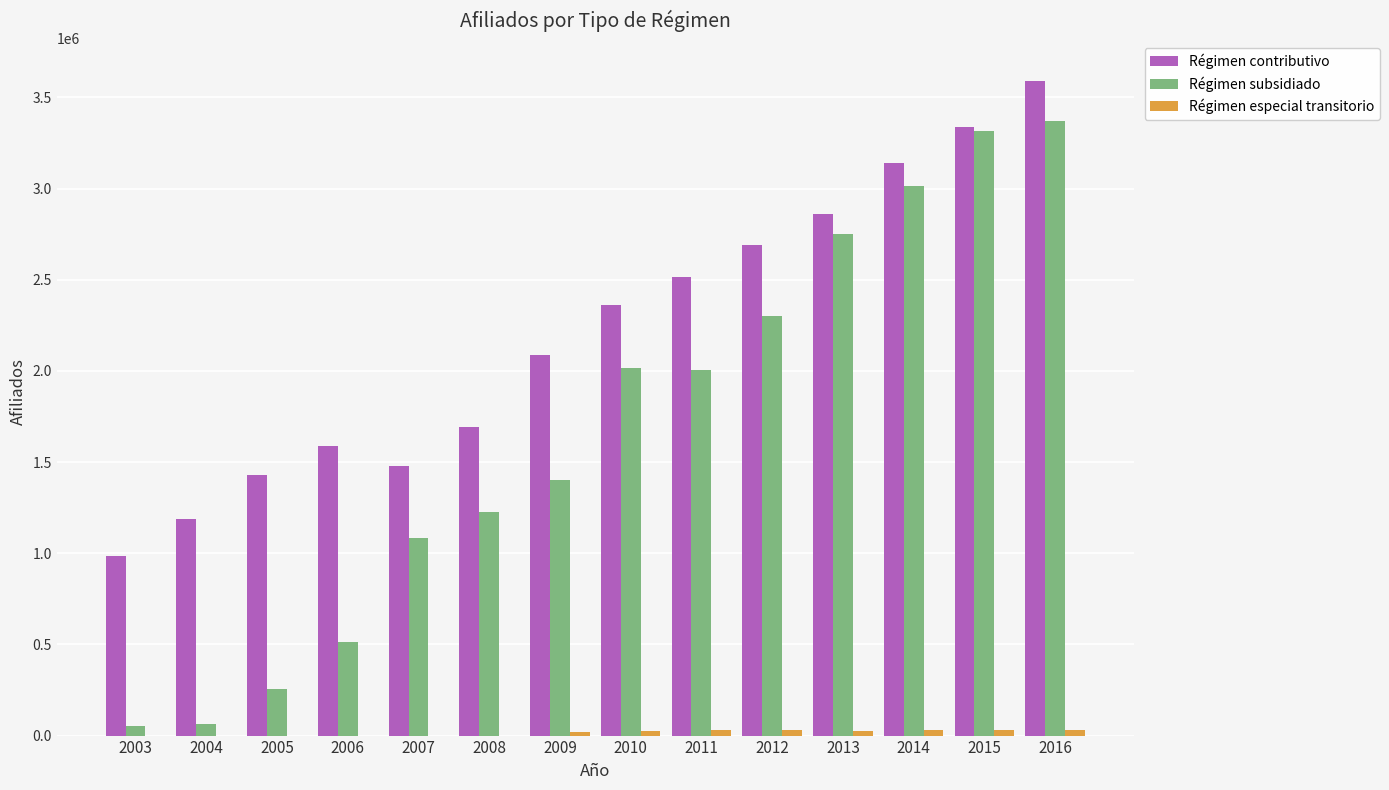

At which category is the sum across all series the highest?

2016